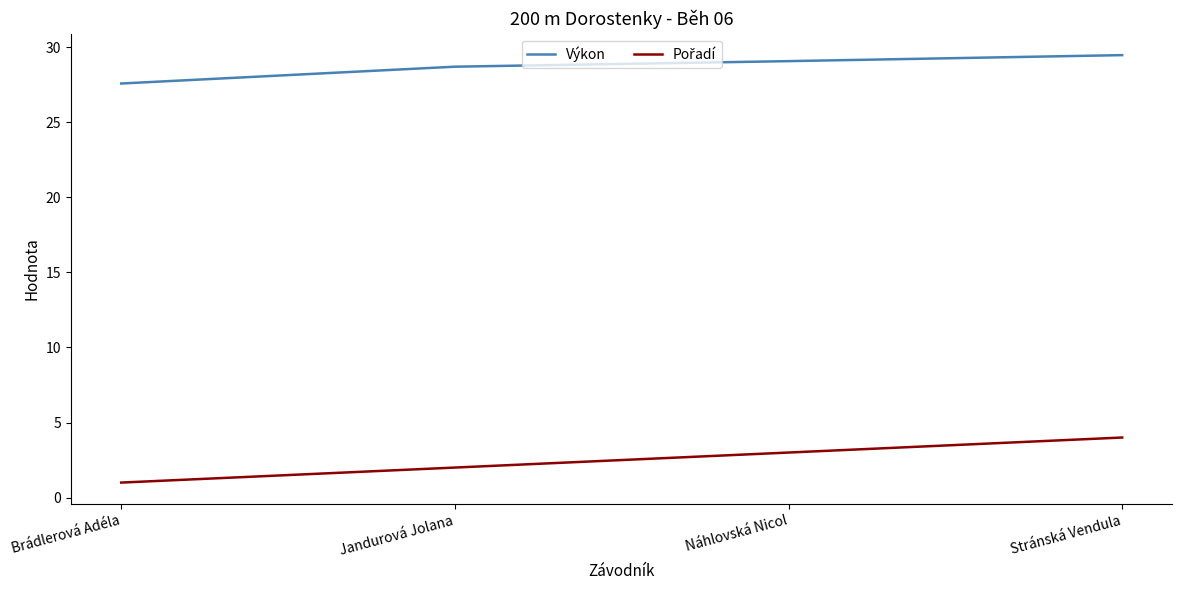

What is the difference between the highest and lowest values at Stránská Vendula?

25.5